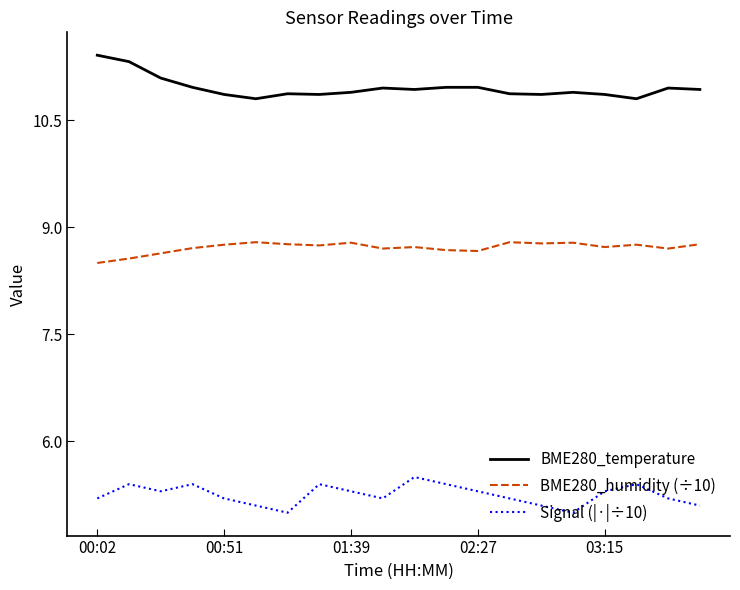

True or false: BME280_humidity (÷10) and BME280_temperature cross at least once.

False